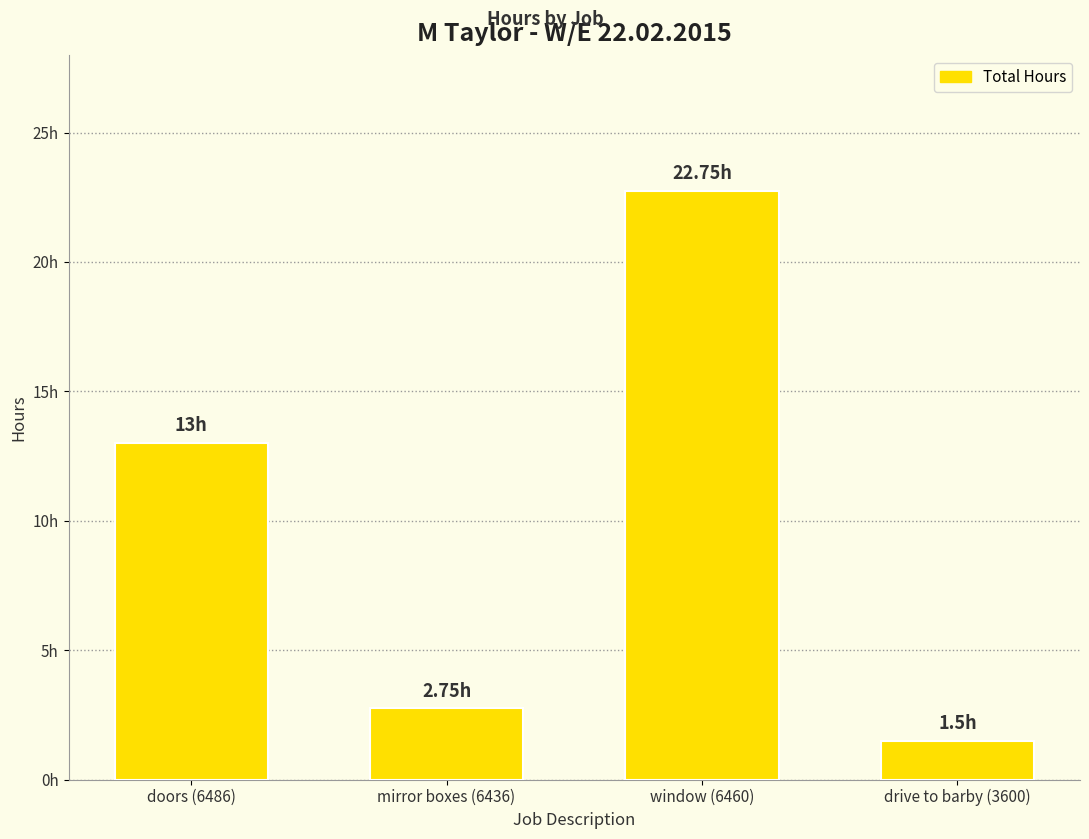

How many data points does each series have?

4